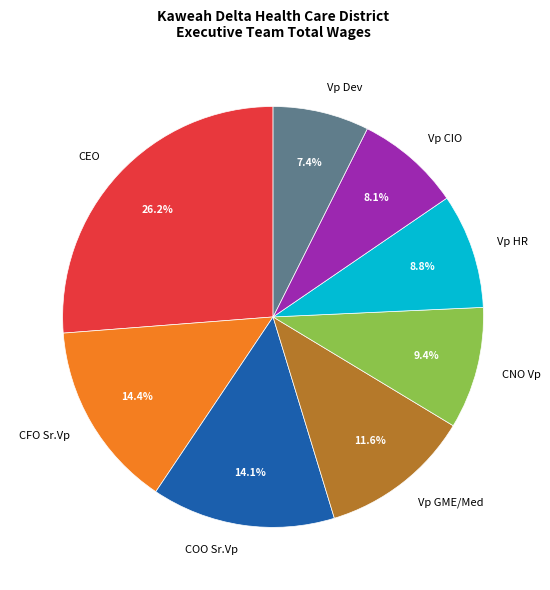

Is Vp Dev the majority of the pie?

No